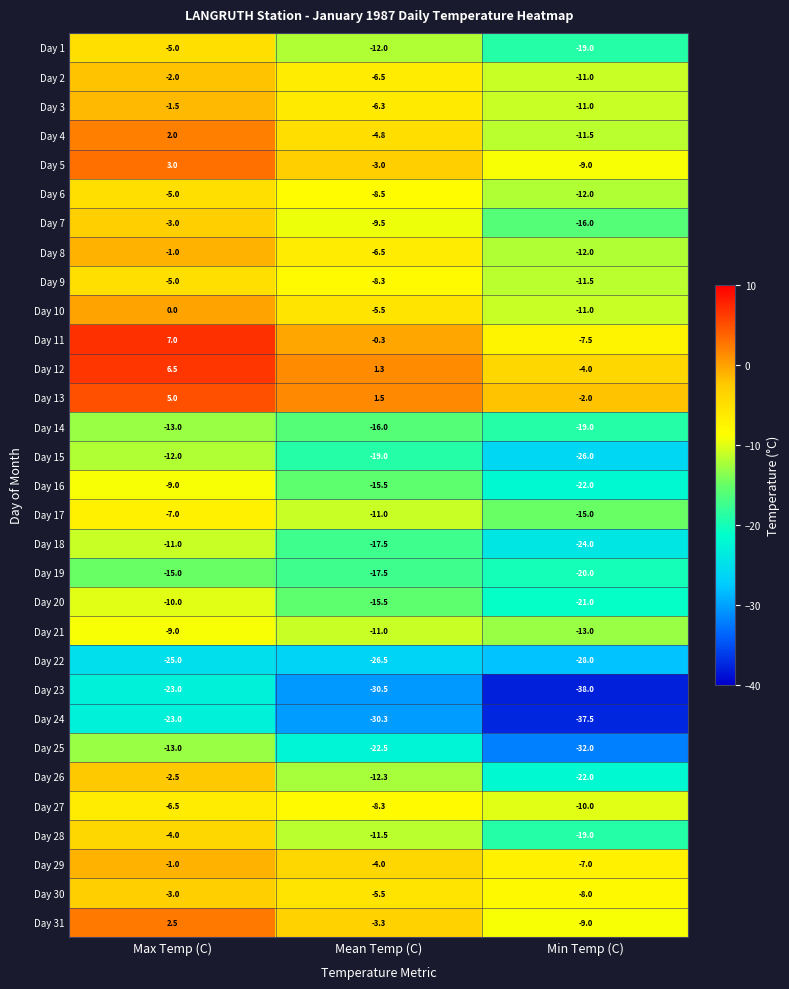

The value of Day 16 at Max Temp (C) is -5.7. True or false?

False